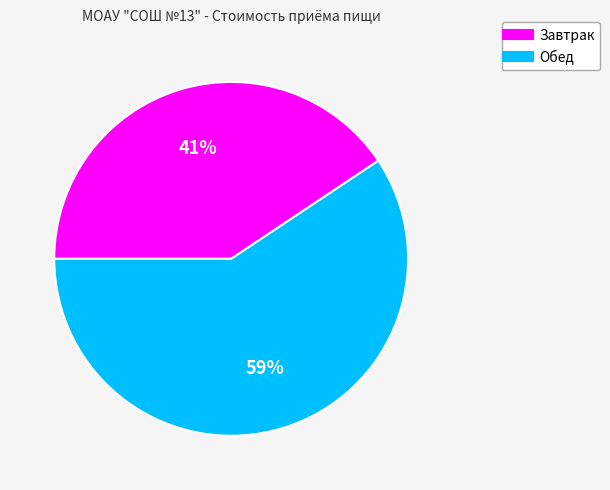

Is it true that Обед is 59% of the pie?

True